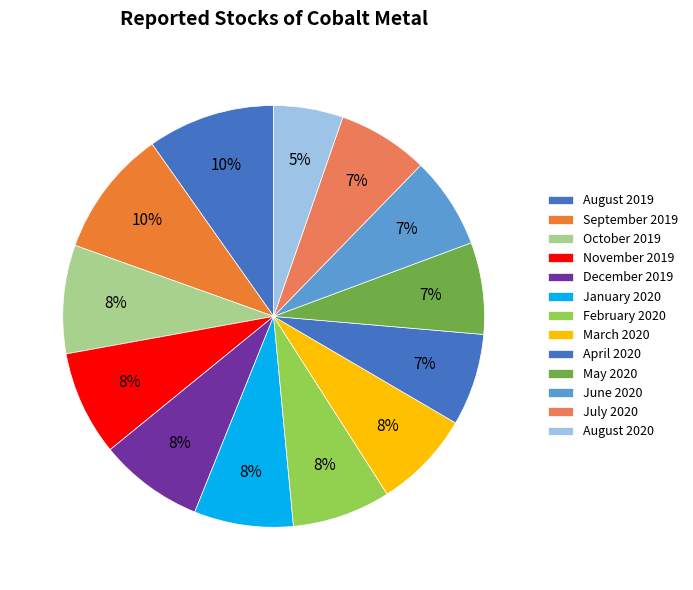

What portion of the pie excludes July 2020?

93.0%